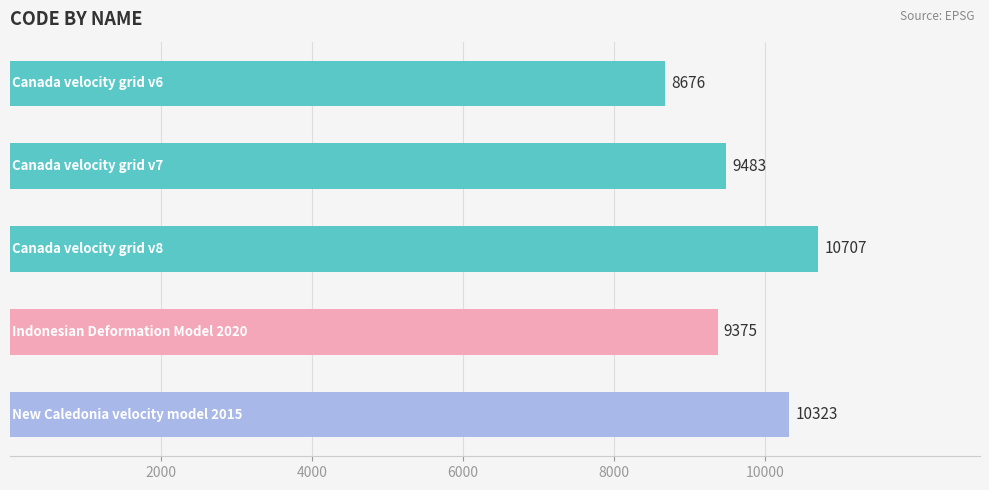

What is the sum of all values?

48564